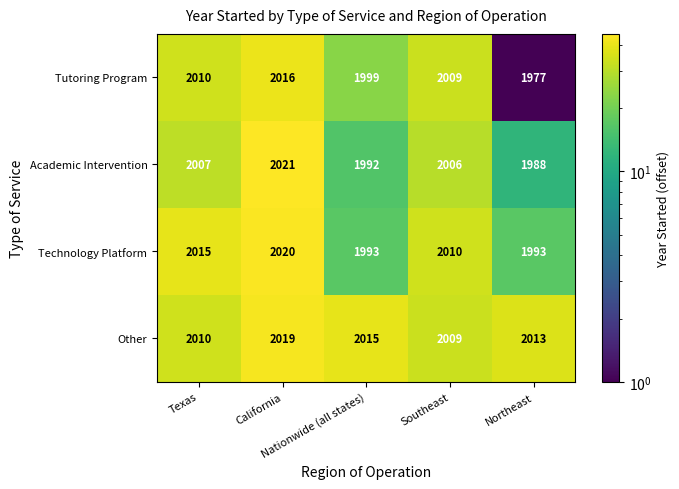

What is the difference between the maximum and minimum values in the Tutoring Program series?

39